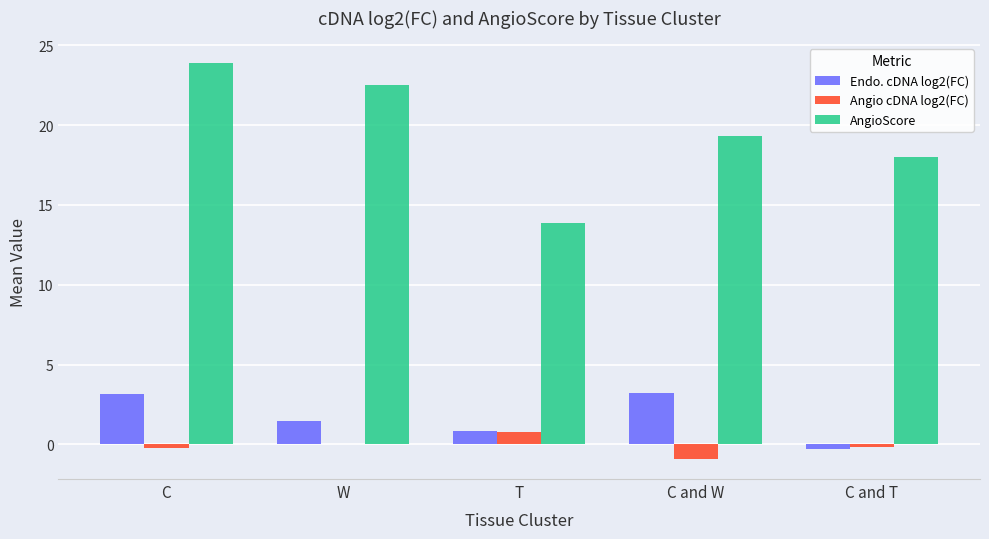

Between T and C and W, which series saw the biggest shift?

AngioScore